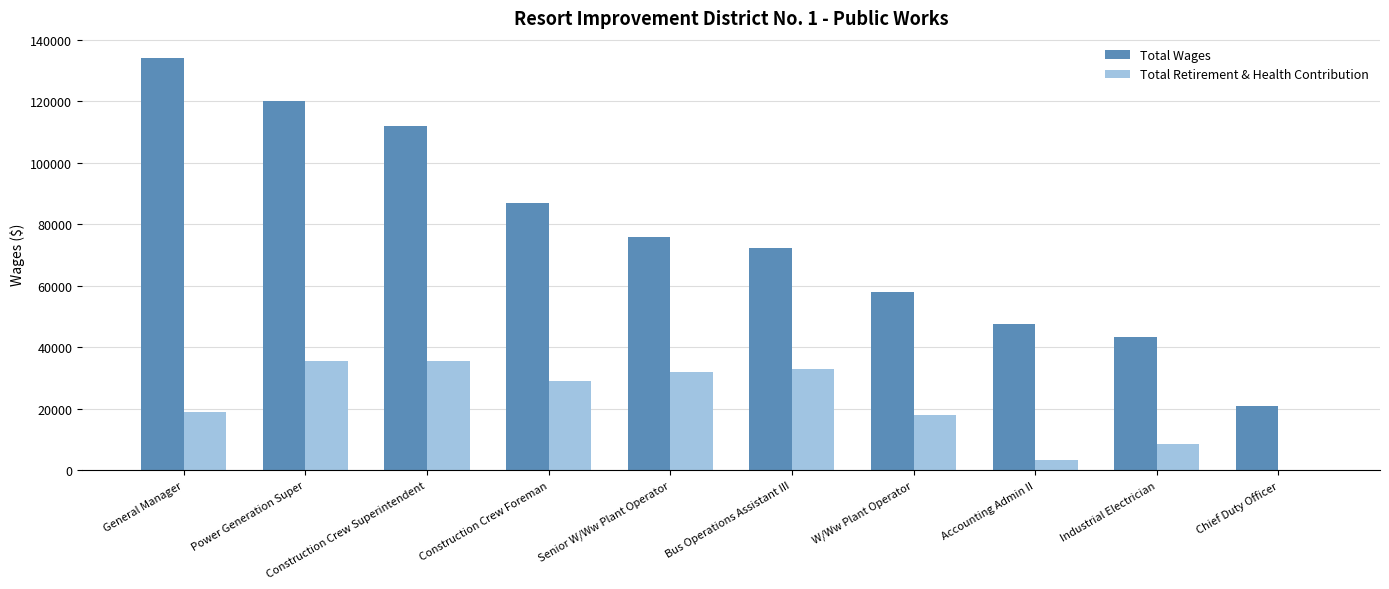

Which series changed the most between General Manager and Chief Duty Officer?

Total Wages